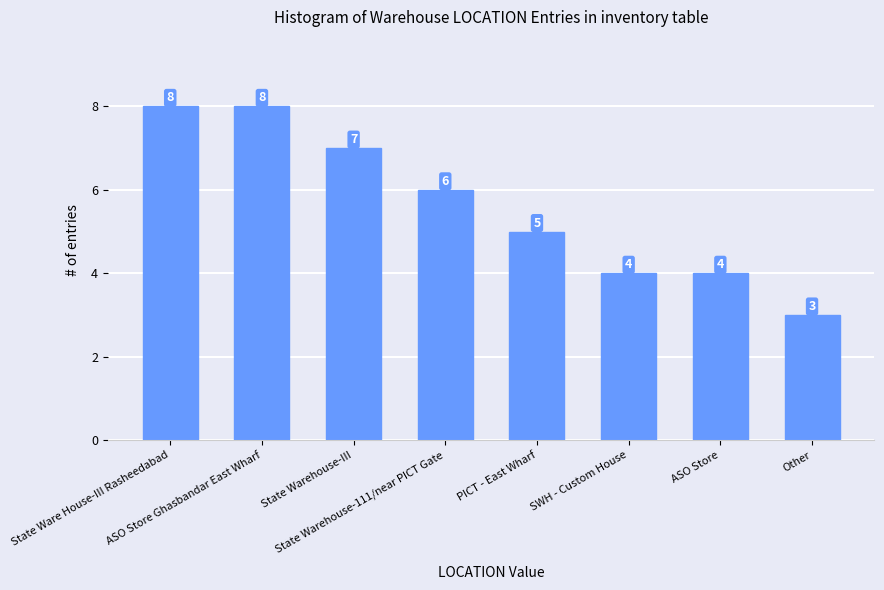

Reading left to right, extract all data points from this chart.

8	8	7	6	5	4	4	3